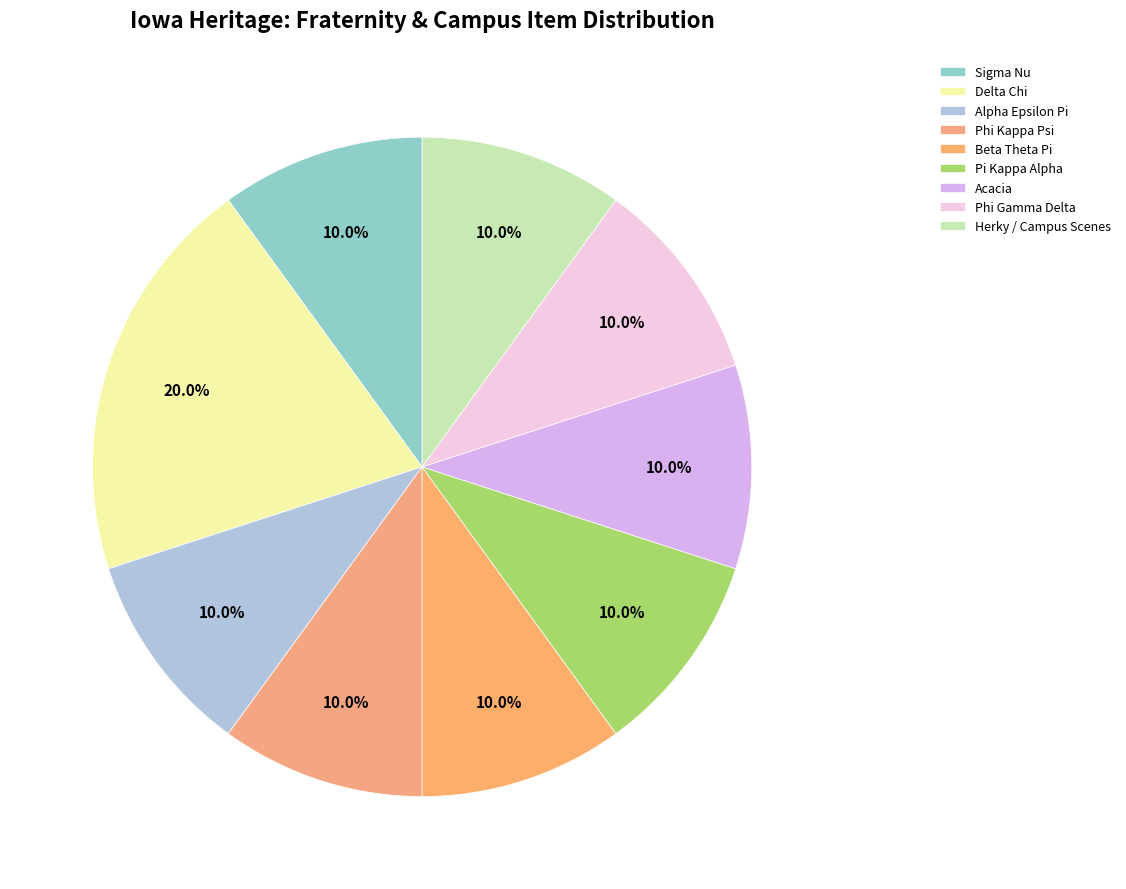

What percentage do Pi Kappa Alpha and Herky / Campus Scenes together represent?

20.0%